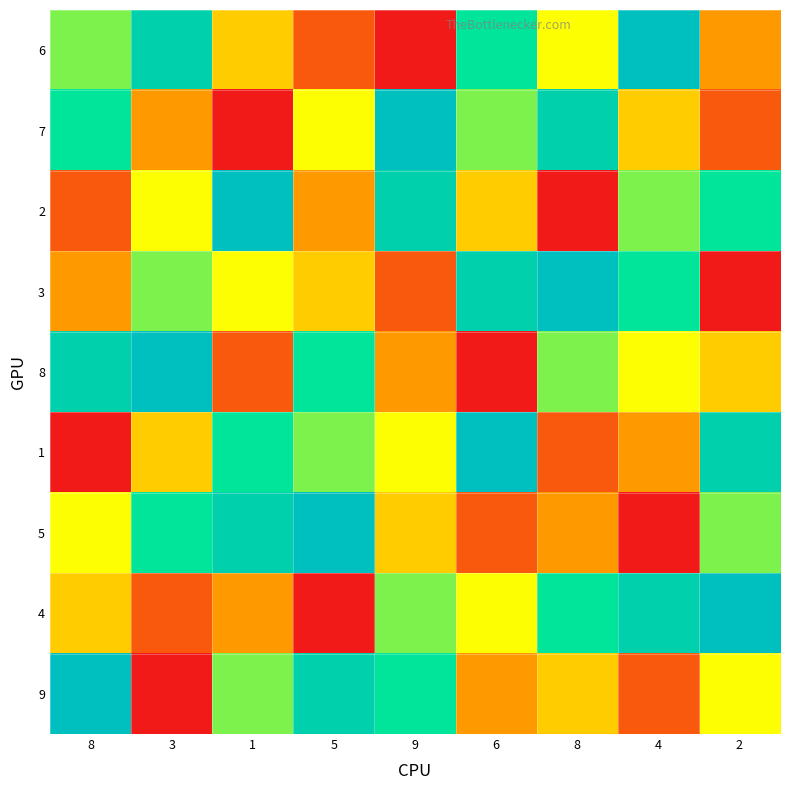

Between 2 and 8, which is larger?

8